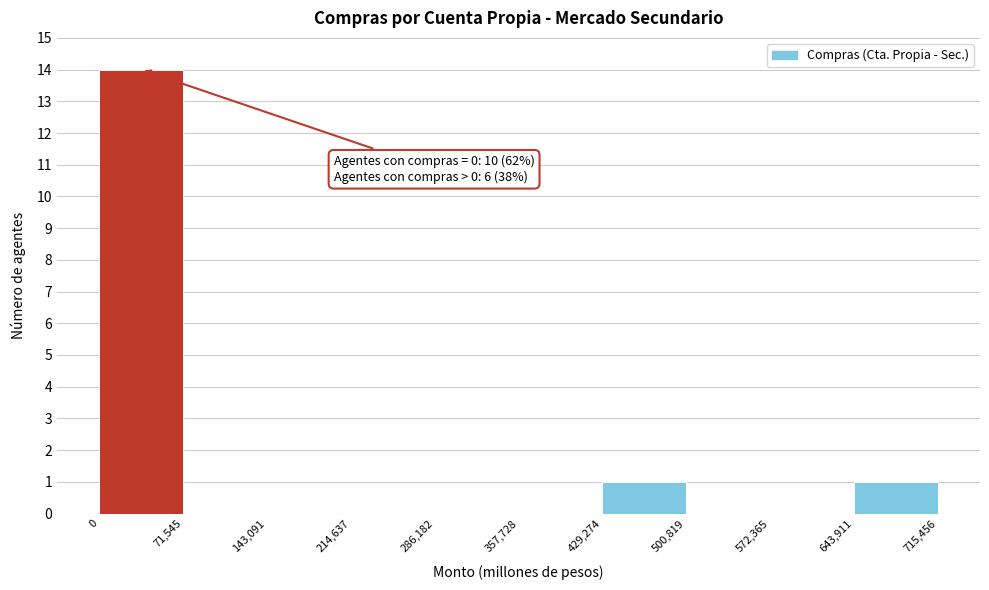

Which range on the x-axis has the tallest bar?

0 to 71,545